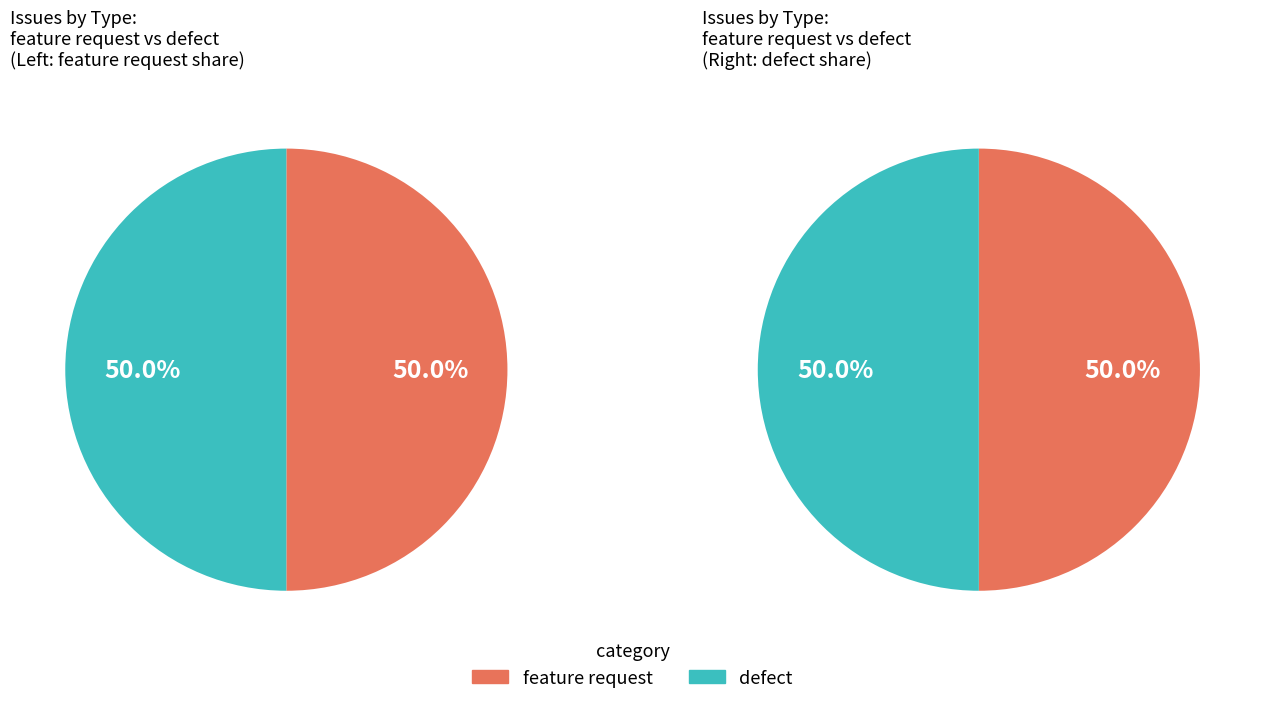

Rank the series by their average value, from highest to lowest.

defect, feature request